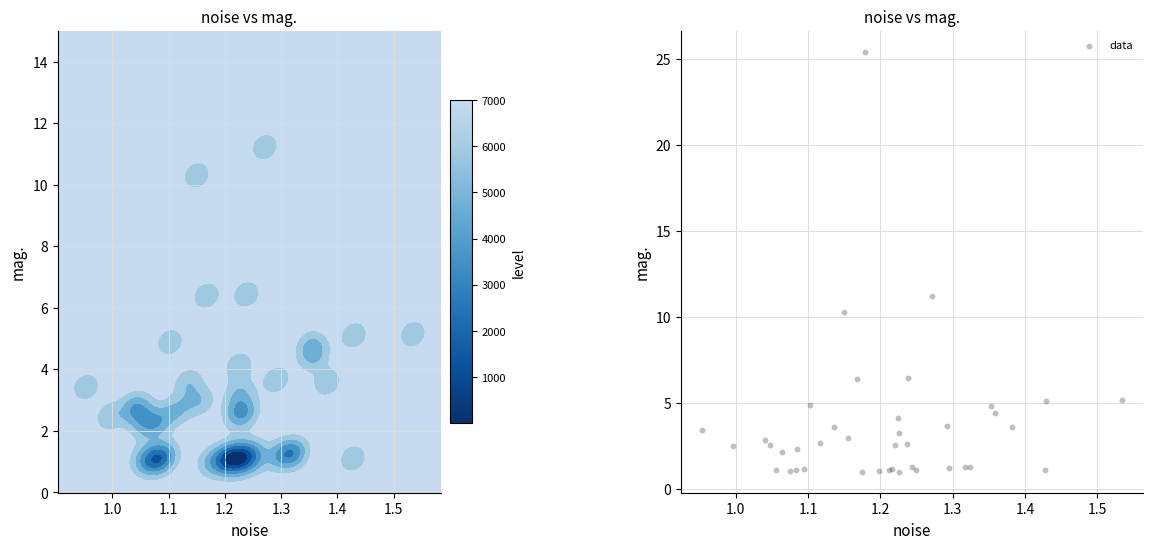

What Y value in the scatter plot is closest to 13?

11.2